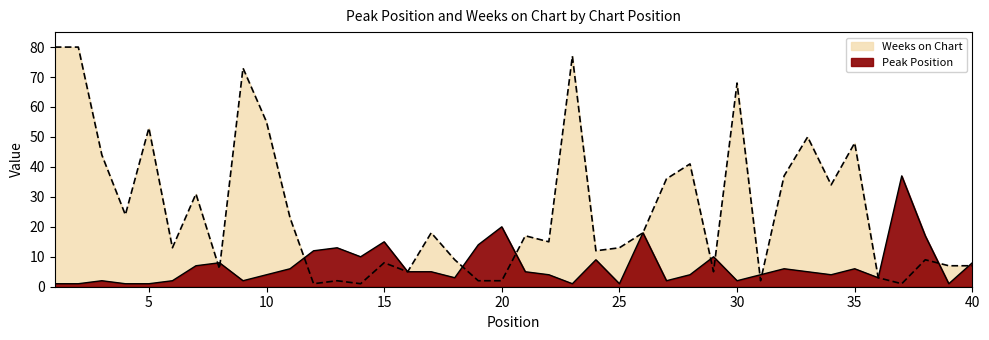

How many interior local valleys does the Peak Position (line) series have?

10